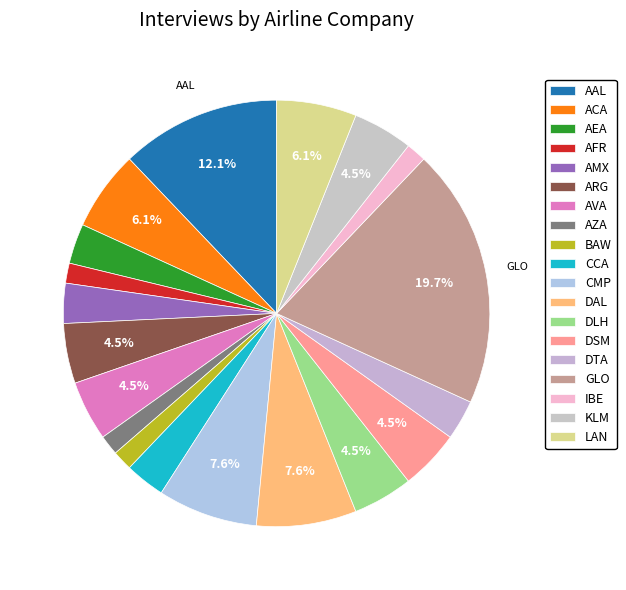

To the nearest percent, what portion does AFR represent?

2%